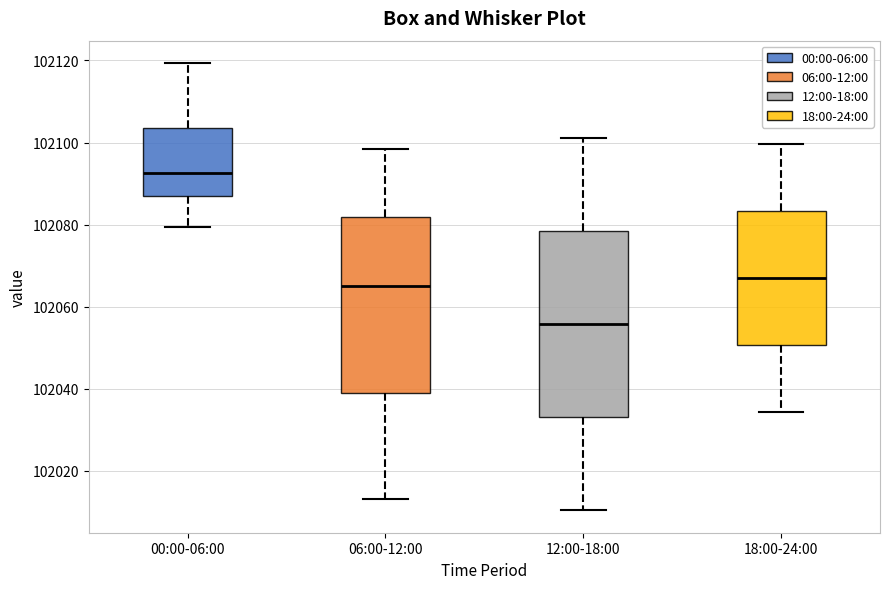

Where is the upper edge of the box for 12:00-18:00 on the y-axis? The values are not printed on the chart, so give them approximately, as read against the axis.

102078